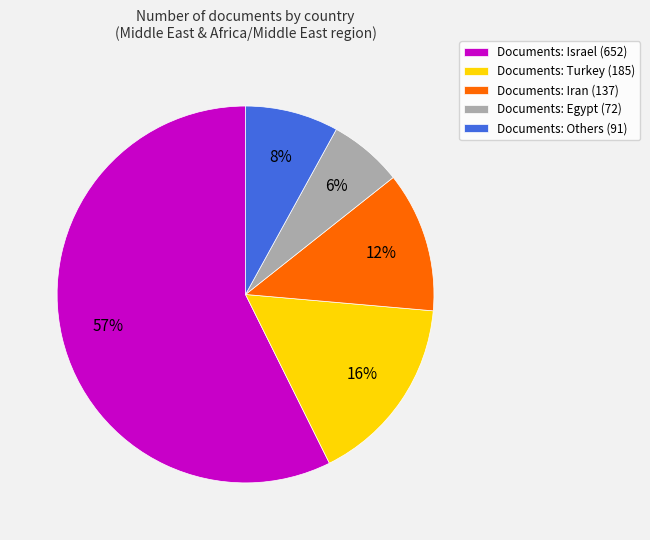

Combined, do Documents: Iran (137) and Documents: Israel (652) account for over 50%?

Yes